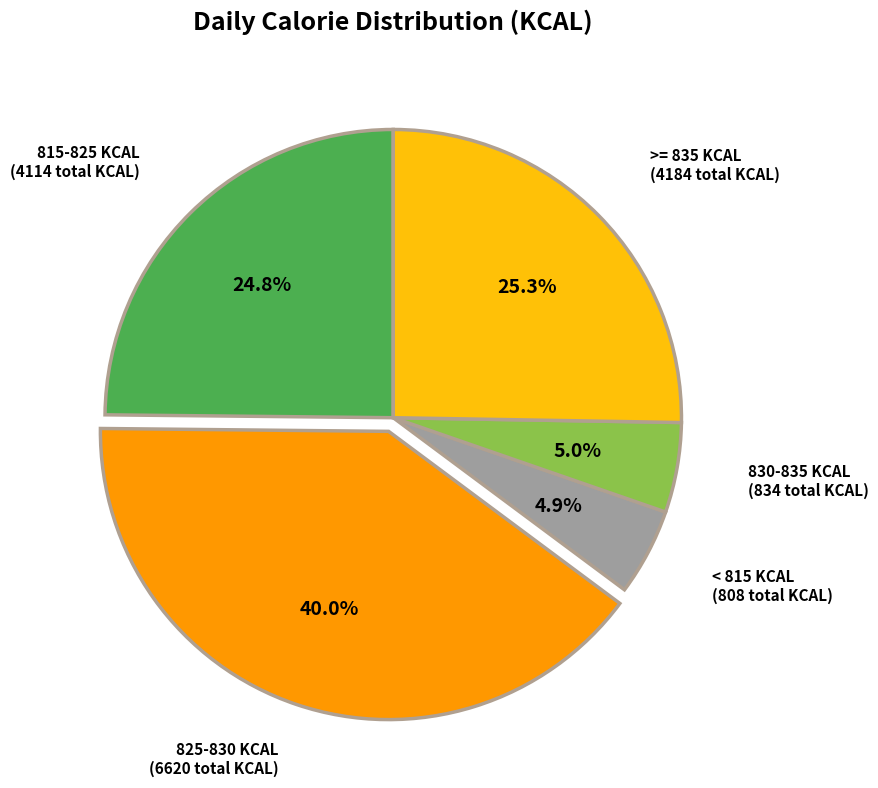

What percentage is NOT represented by 825-830 KCAL?

60.0%